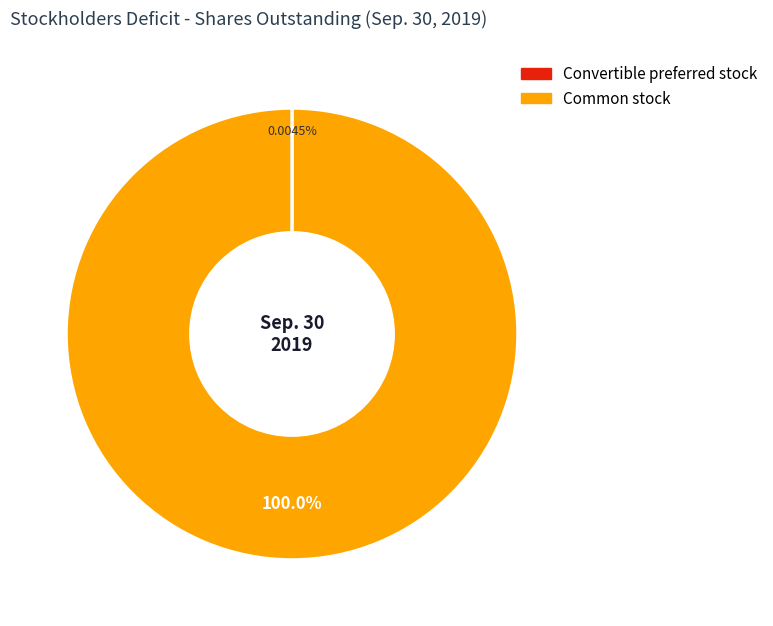

Which category has the biggest portion of the pie?

Common stock